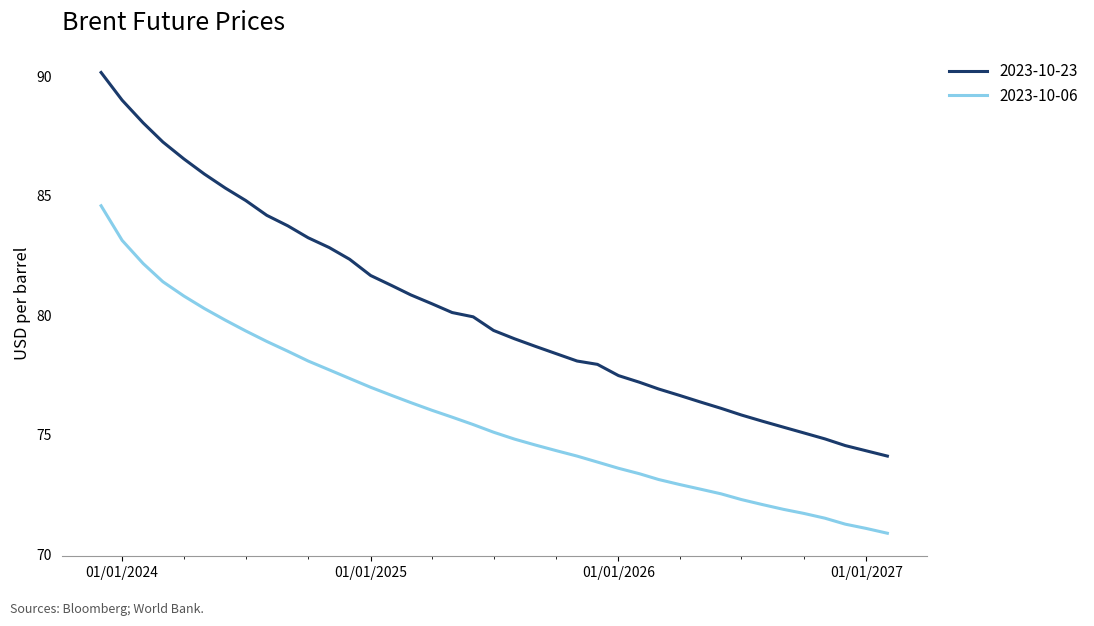

What is the difference between the maximum and minimum values in the 2023-10-23 series?

16.1